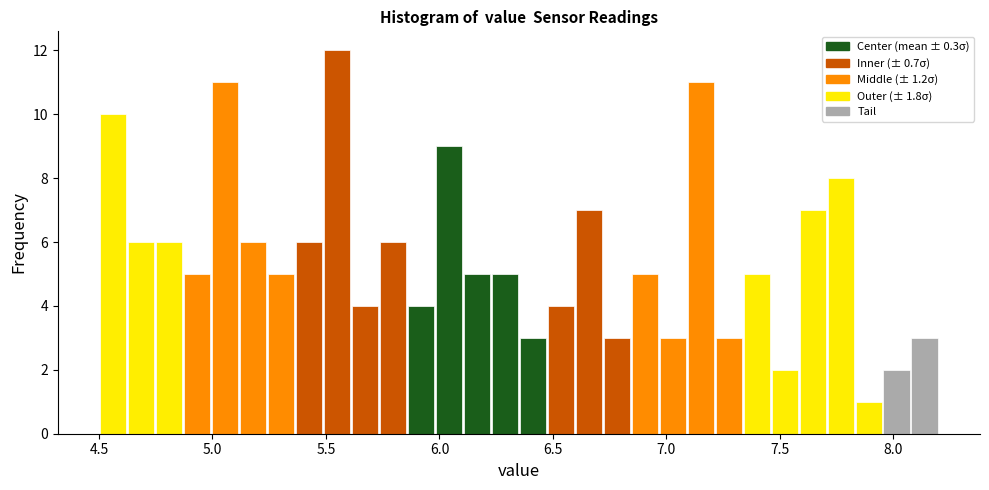

Around what value on the x-axis is the tallest bar? Give the approximate position of its centre, as read against the axis.

5.55